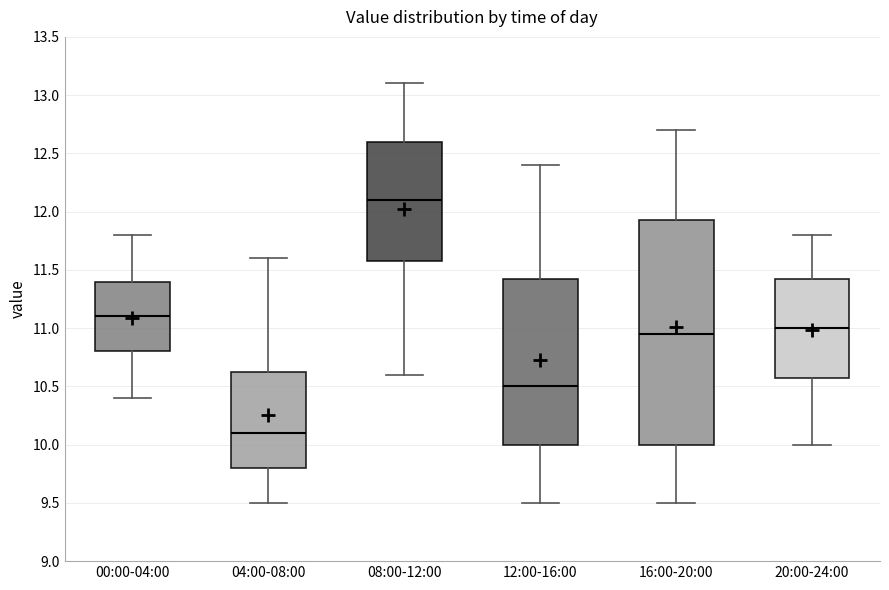

Which box's median line is the highest?

08:00-12:00